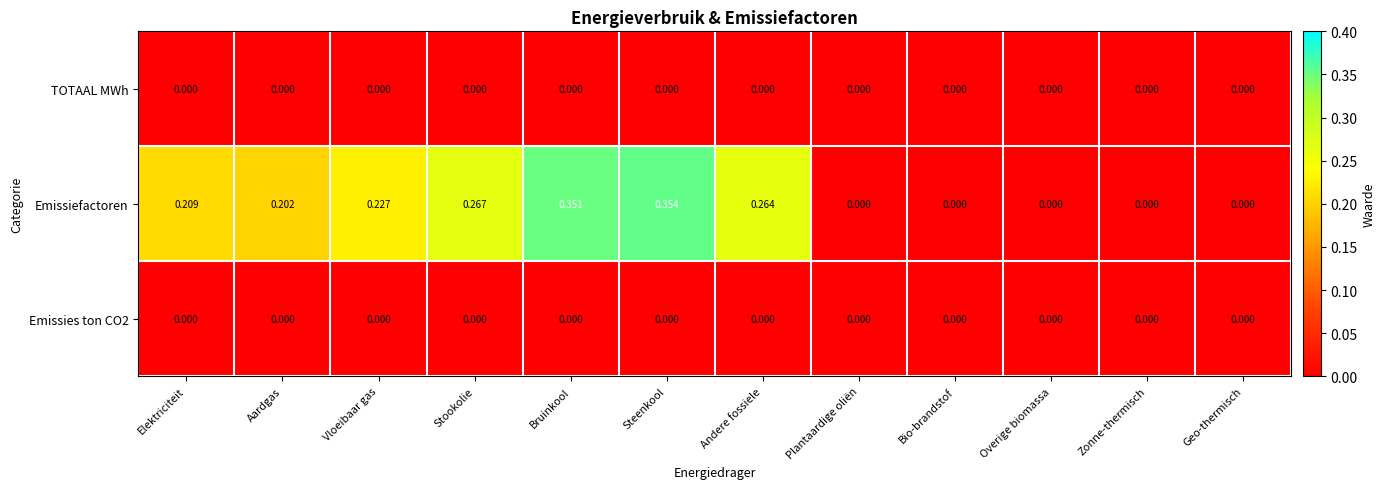

Which series has the widest spread of values?

Emissiefactoren